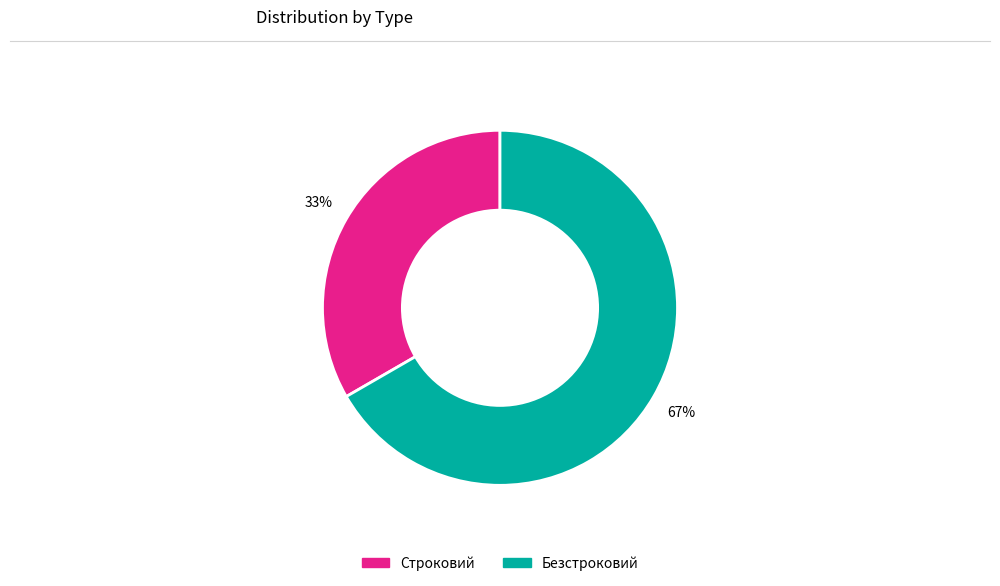

Combined, do Строковий and Безстроковий account for over 50%?

Yes